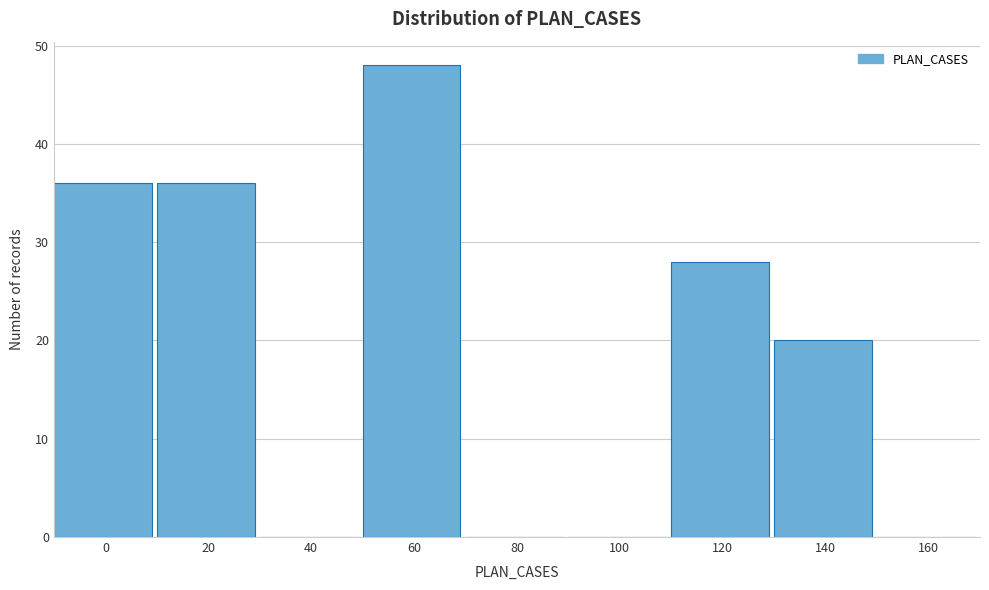

Reading right to left, transcribe all the data shown in this chart.

160=0	140=20	120=28	100=0	80=0	60=48	40=0	20=36	0=36